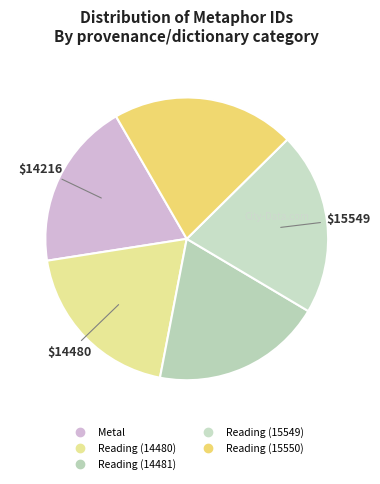

Count the number of slices in the pie.

5